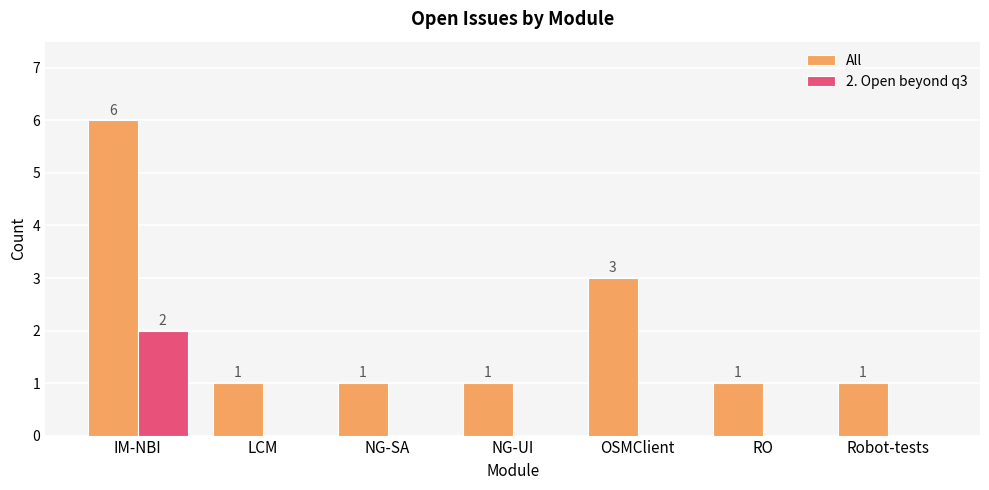

The value of 2. Open beyond q3 at OSMClient is 1. True or false?

False